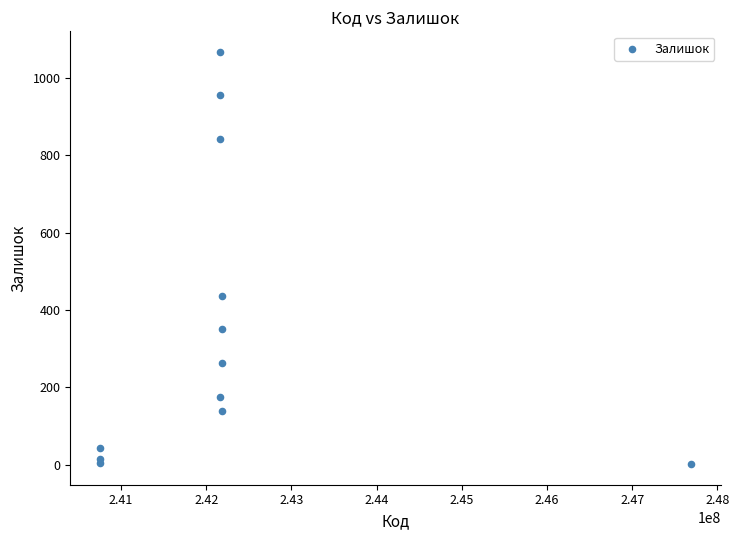

What is the average Y value?

358